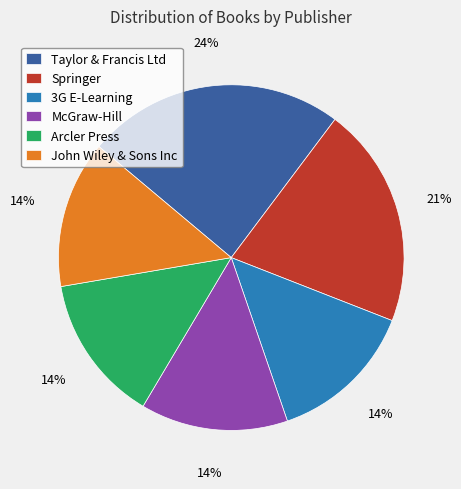

To the nearest percent, what percentage of the pie is John Wiley & Sons Inc?

14%